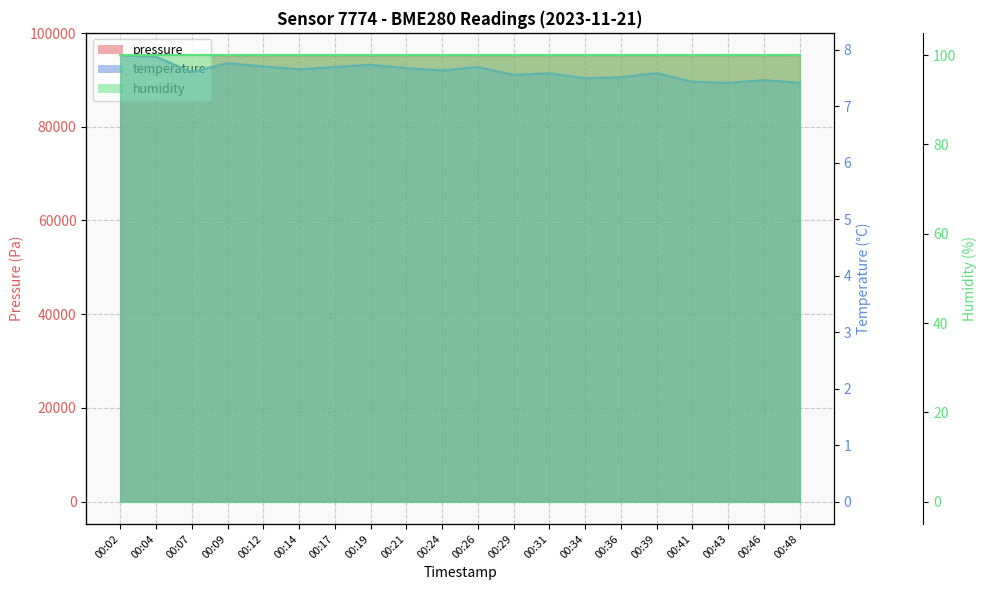

In pressure, how many points are lower than both neighbors (excluding endpoints)?

4